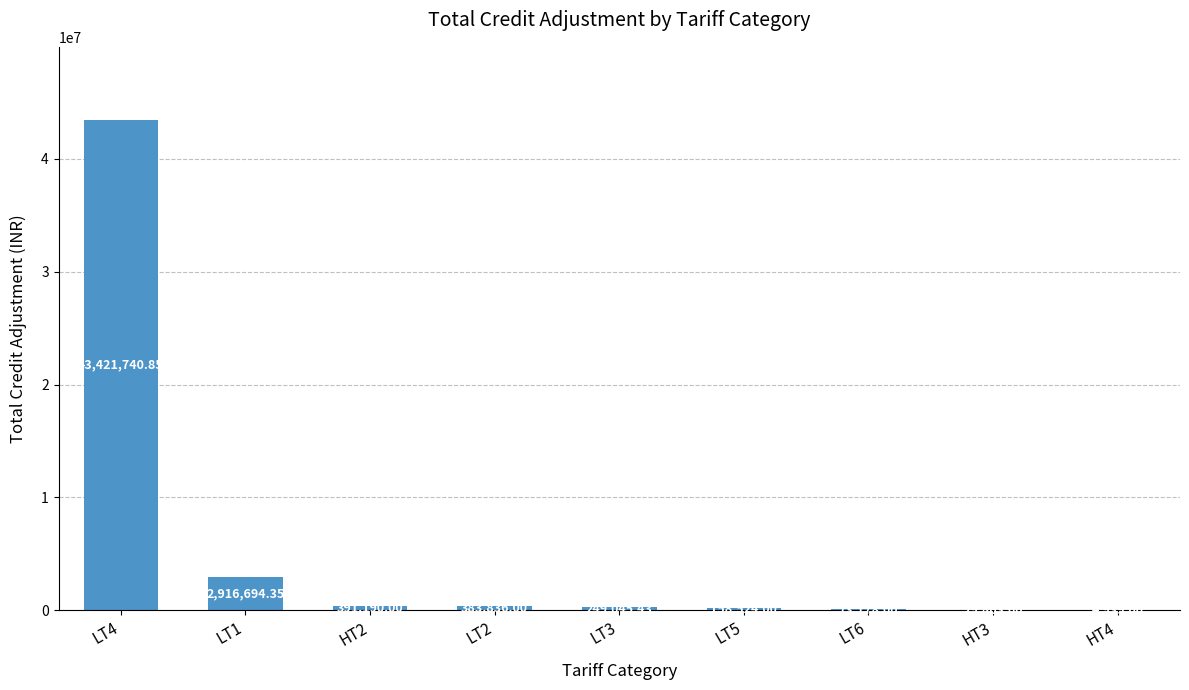

Between HT3 and LT3, which is larger?

LT3